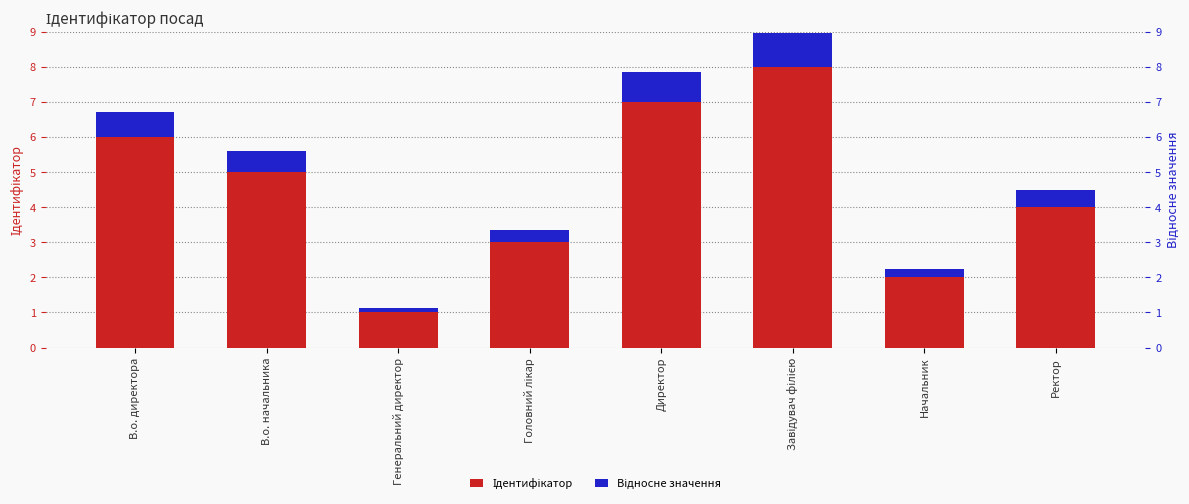

Which has a higher value, Ректор or В.о. директора?

В.о. директора